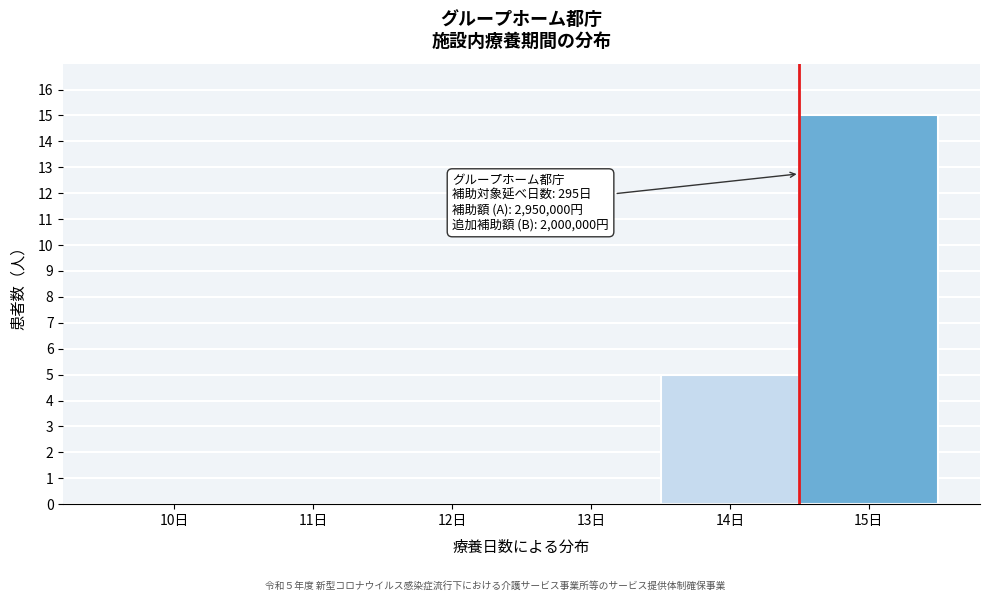

Reading left to right, list all the values displayed in this chart.

10日=0	11日=0	12日=0	13日=0	14日=5	15日=15